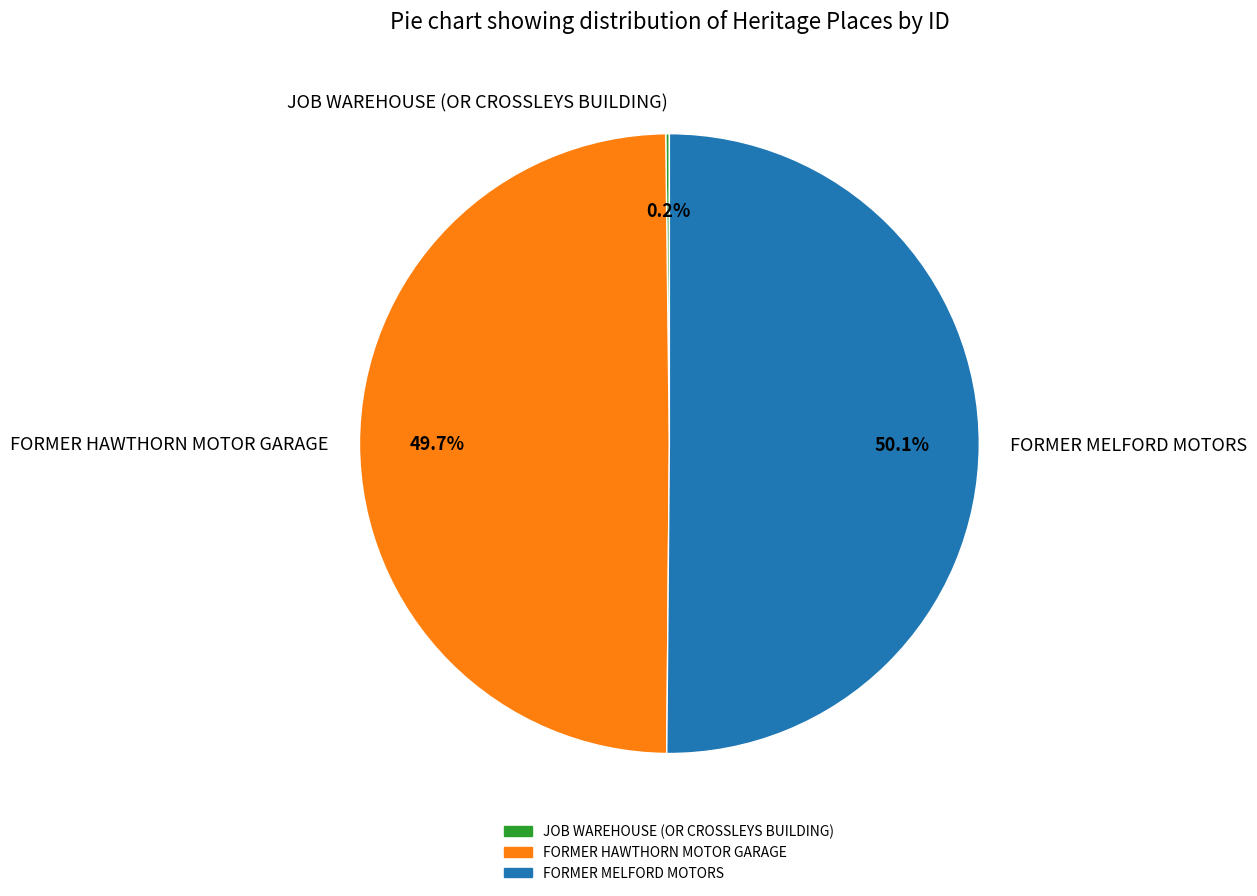

To the nearest percent, what is the difference between the largest and smallest slice percentages?

50%